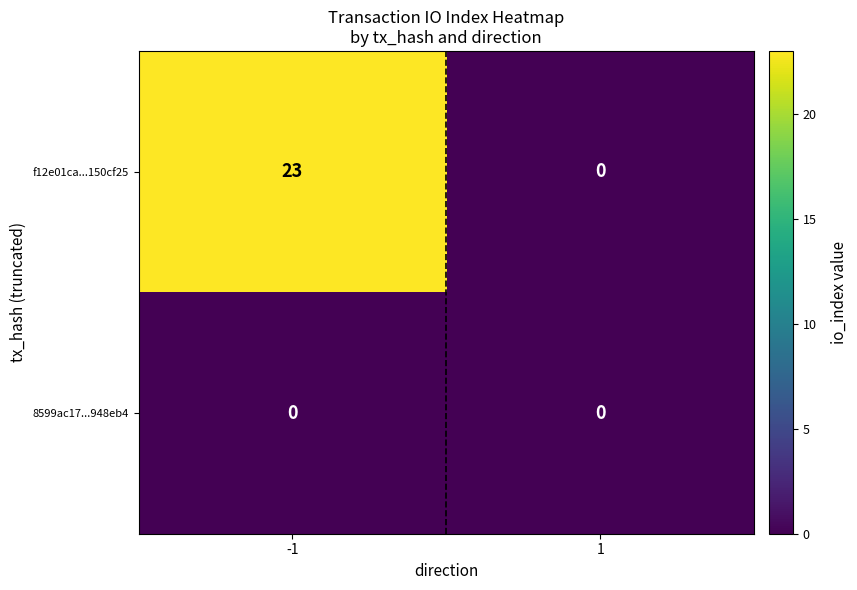

At how many categories does at least one series exceed 8?

1